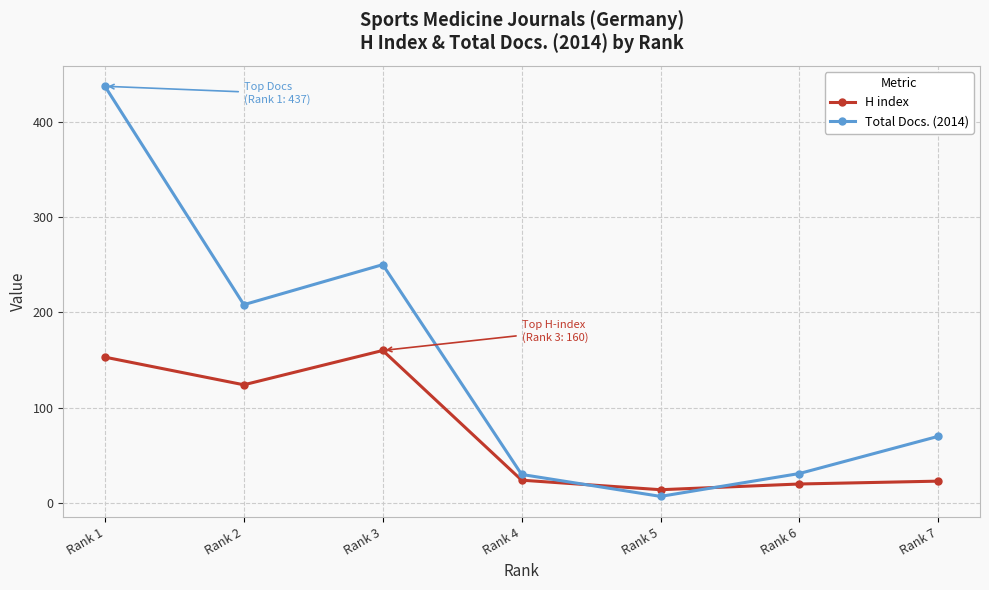

Which series has the largest range (max minus min)?

Total Docs. (2014)